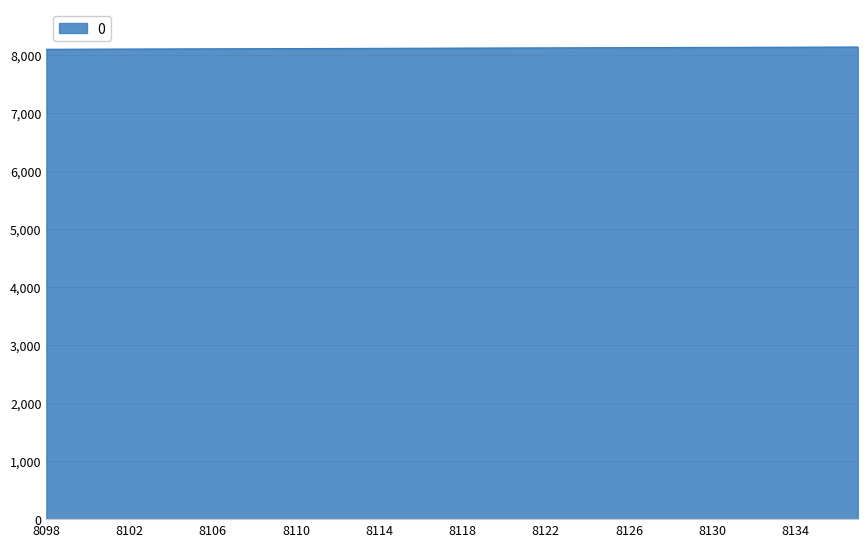

How many lines are shown in the chart?

1